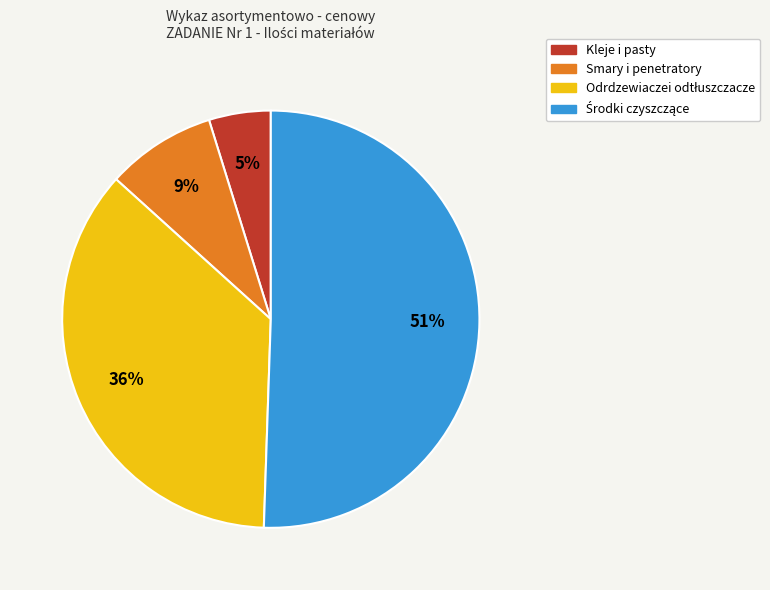

To the nearest percent, what is the difference between the largest and smallest slice percentages?

46%